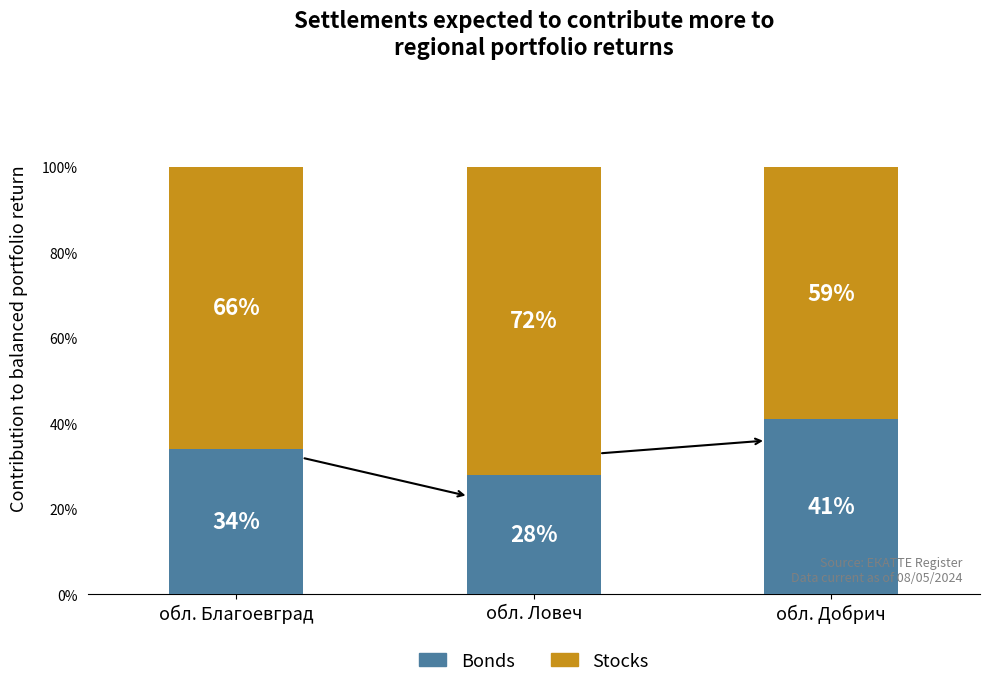

At which label does Bonds reach its peak?

обл. Добрич